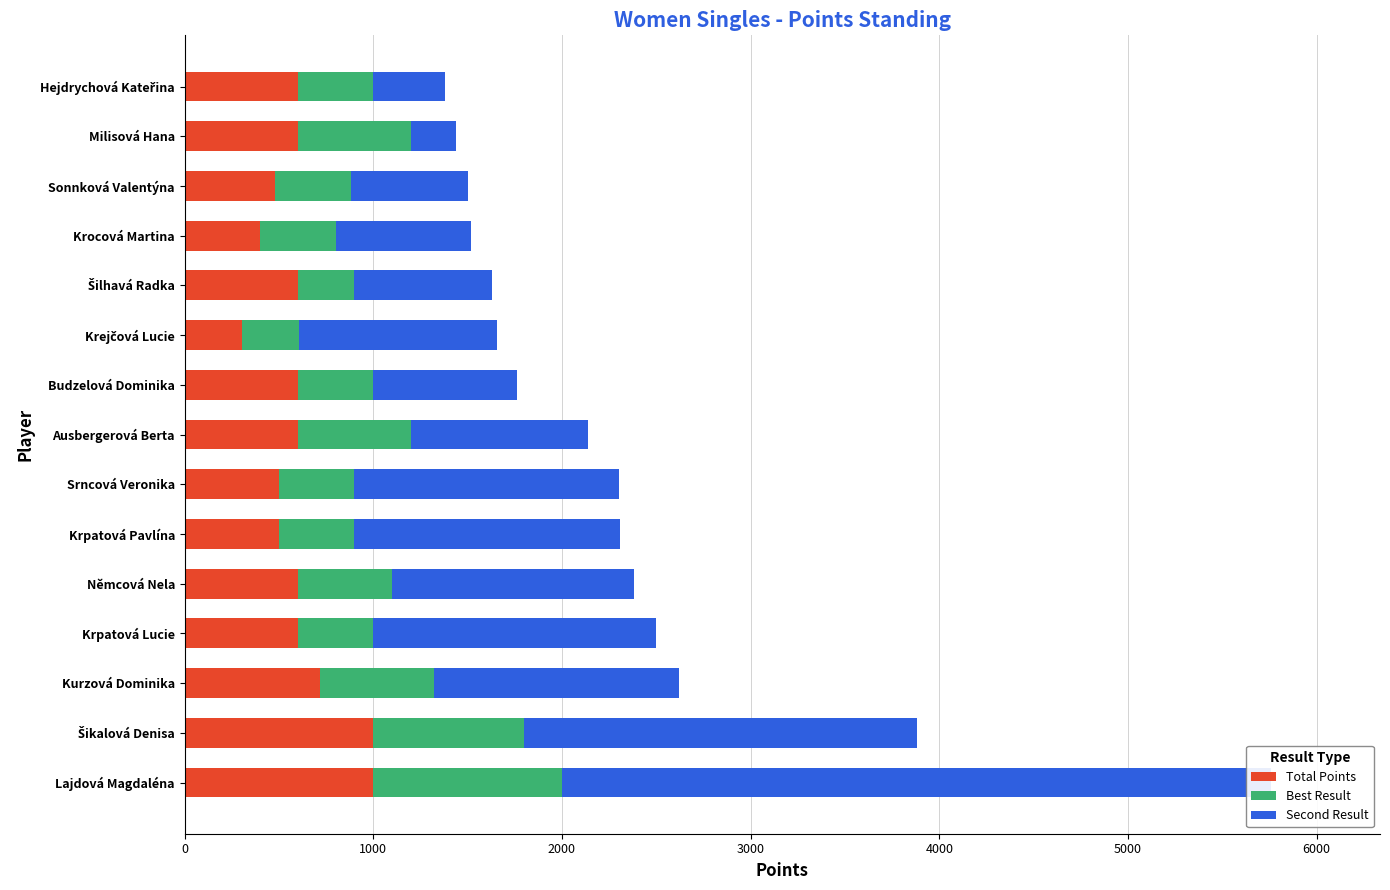

Which series has the largest total across all categories?

Second Result